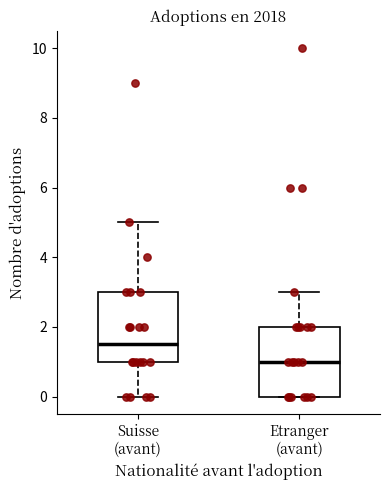

Reading left to right, transcribe this box plot: for each box, give where its median line is, the range the box spans, and where its two whiskers end, as read against the y-axis. The values are not printed on the chart, so give them approximately, as read against the axis.

Suisse (avant): median 1.6, box 1.0 to 3.0, whiskers 0.0 to 5.0
Etranger (avant): median 1.0, box 0.0 to 2.0, whiskers 0.0 to 3.0